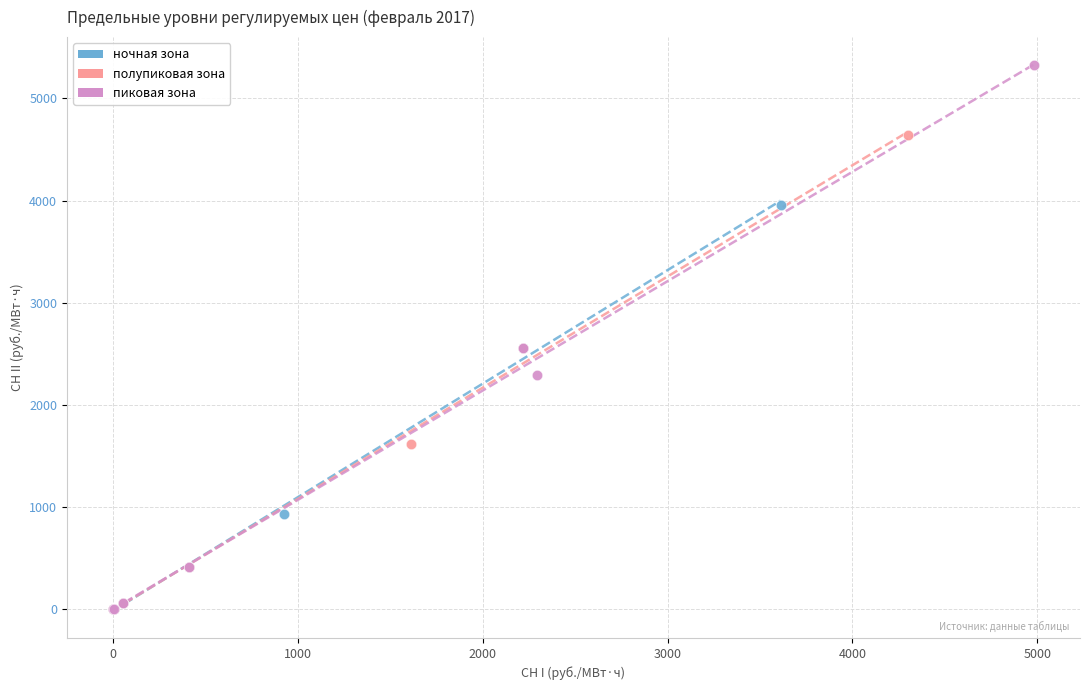

Which series contains the highest Y value?

пиковая зона